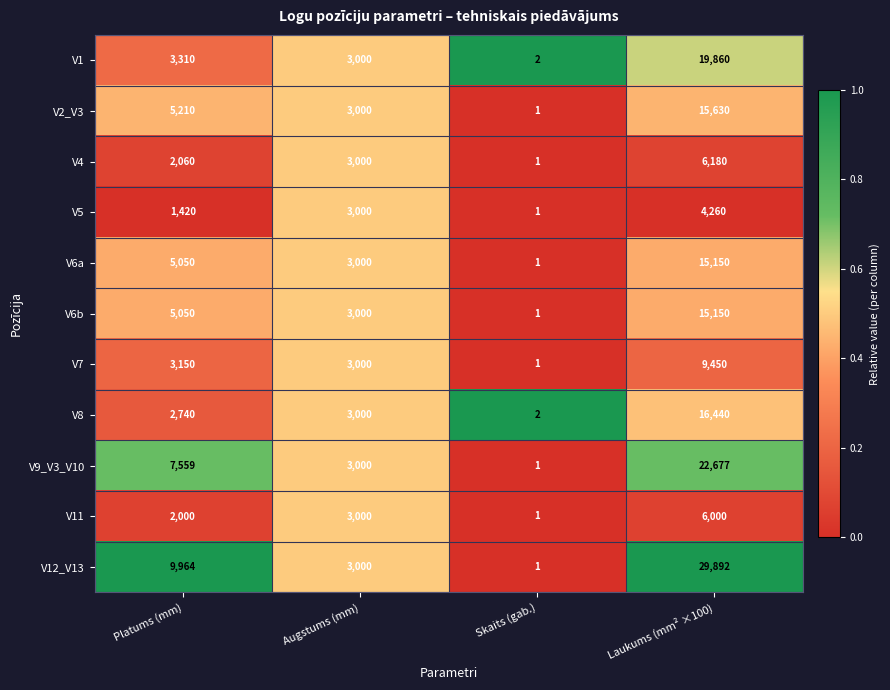

At which category is the sum across all series the highest?

Laukums (mm² ×100)